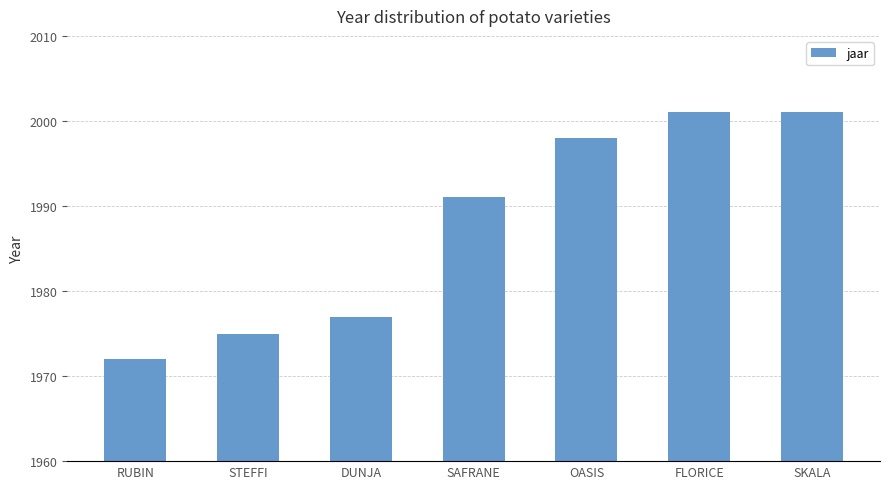

Between FLORICE and RUBIN, which is larger?

FLORICE